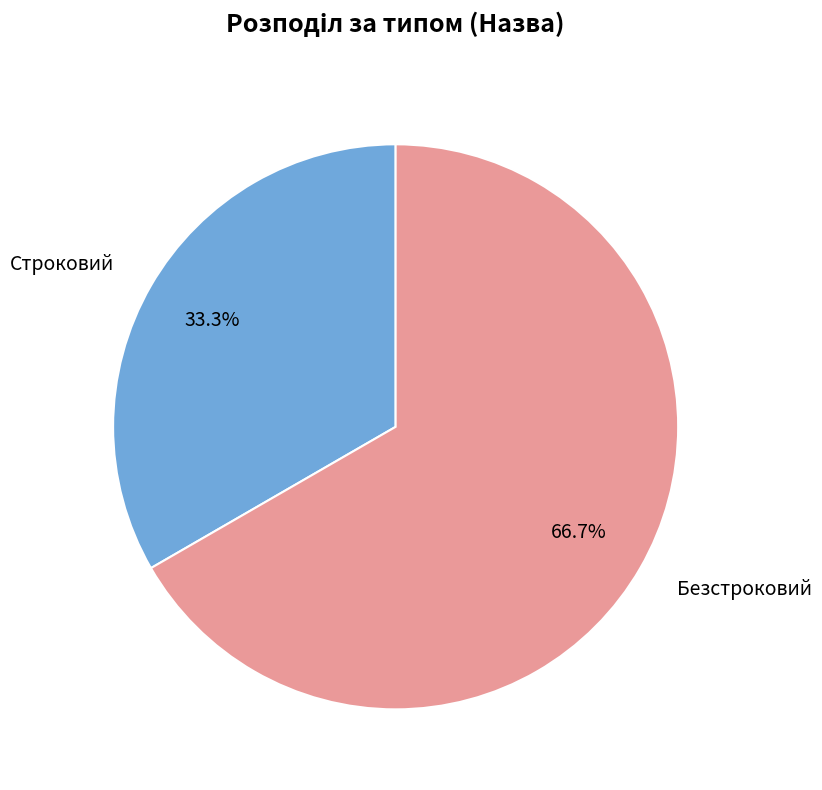

To the nearest percent, what is the difference between the Безстроковий and Строковий slice percentages?

33%